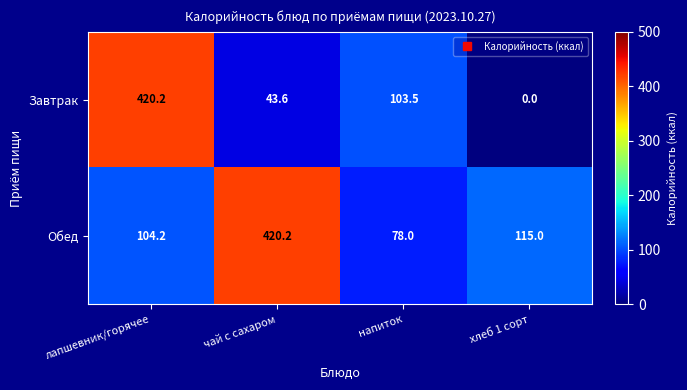

At which category is the sum across all series the highest?

лапшевник/горячее